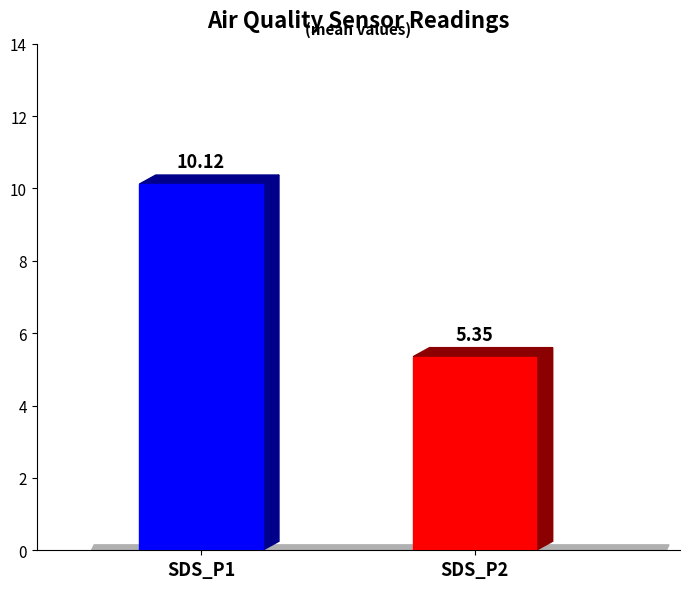

Are the bars grouped side by side (vs. stacked)?

Yes